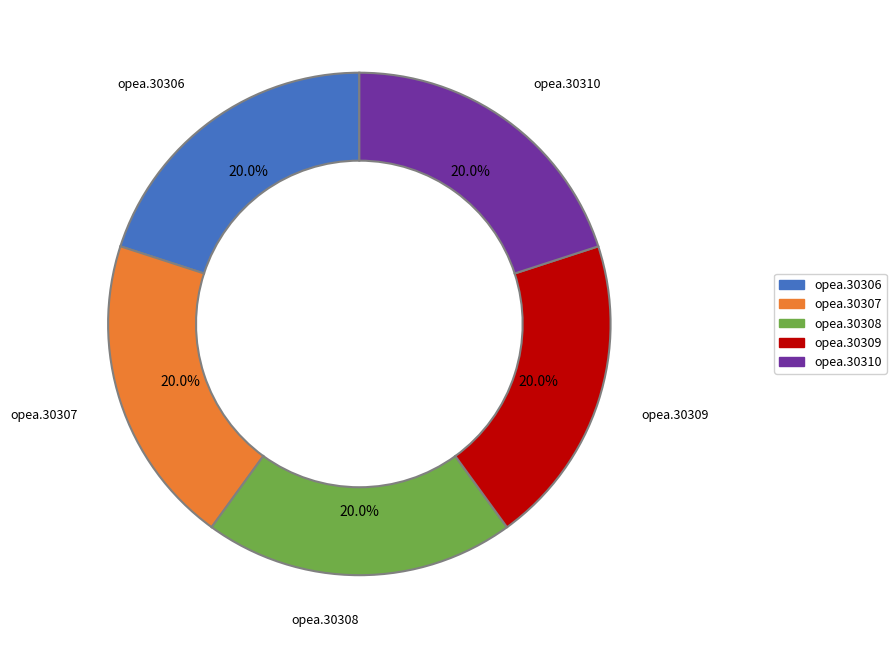

Do opea.30307 and opea.30308 together represent more than half of the pie?

No